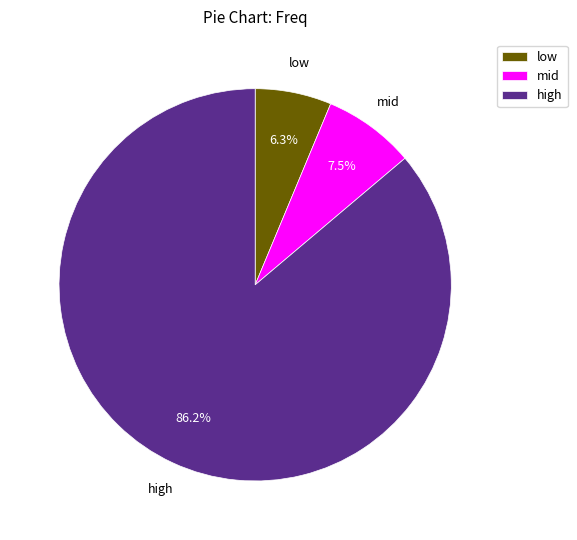

Is there any slice that represents more than half of the pie?

Yes